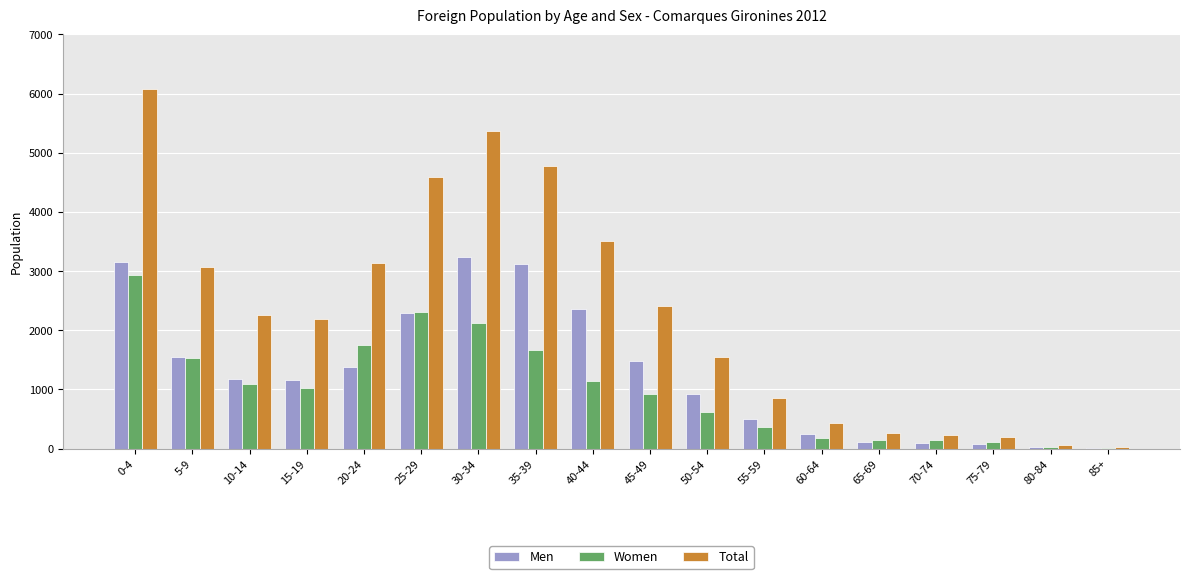

Which series changed the most between 25-29 and 70-74?

Total